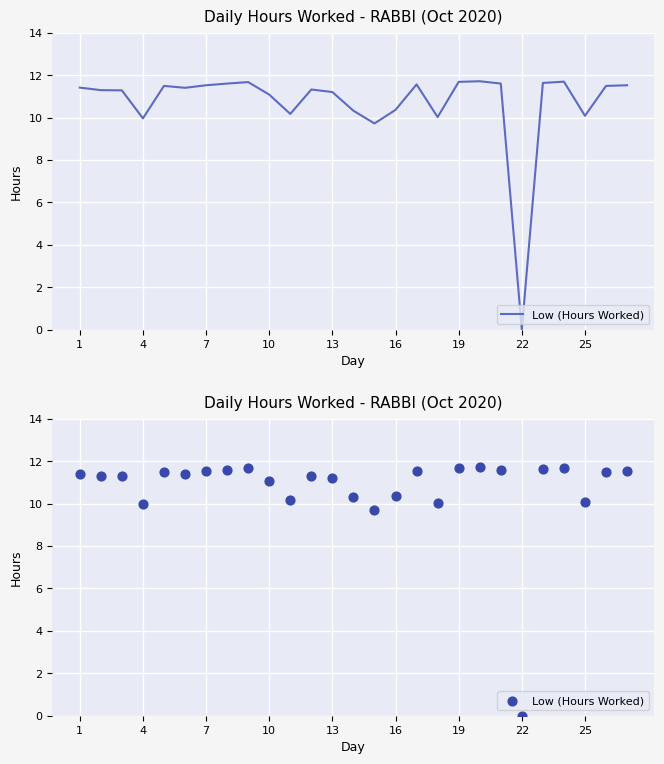

Between 25 and 19, which is larger?

19